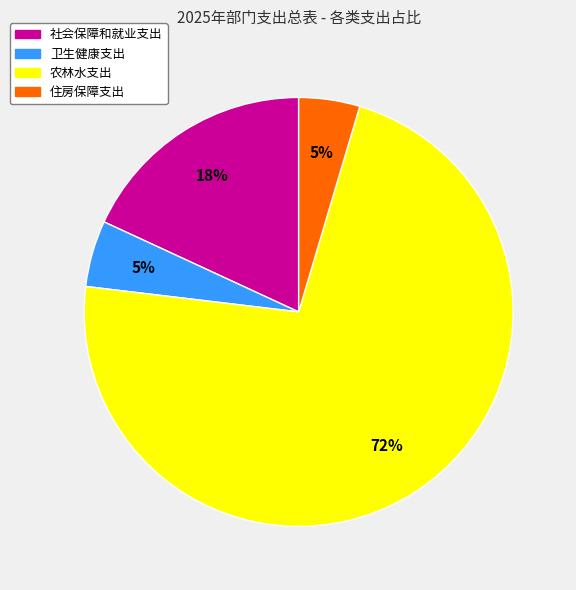

To the nearest percent, what is the combined percentage of 社会保障和就业支出 and 卫生健康支出?

23%